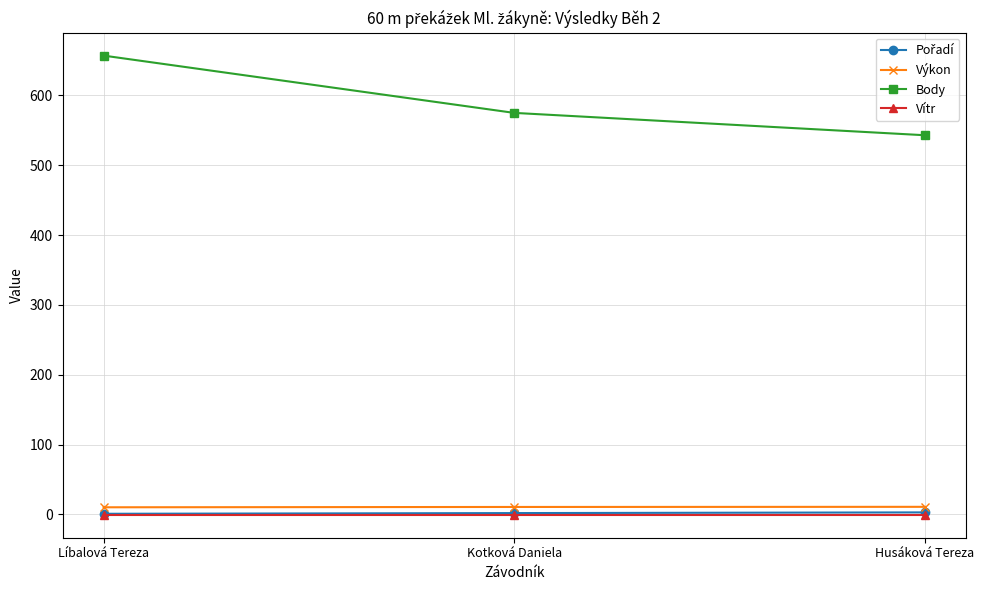

Which series has the largest total across all categories?

Body